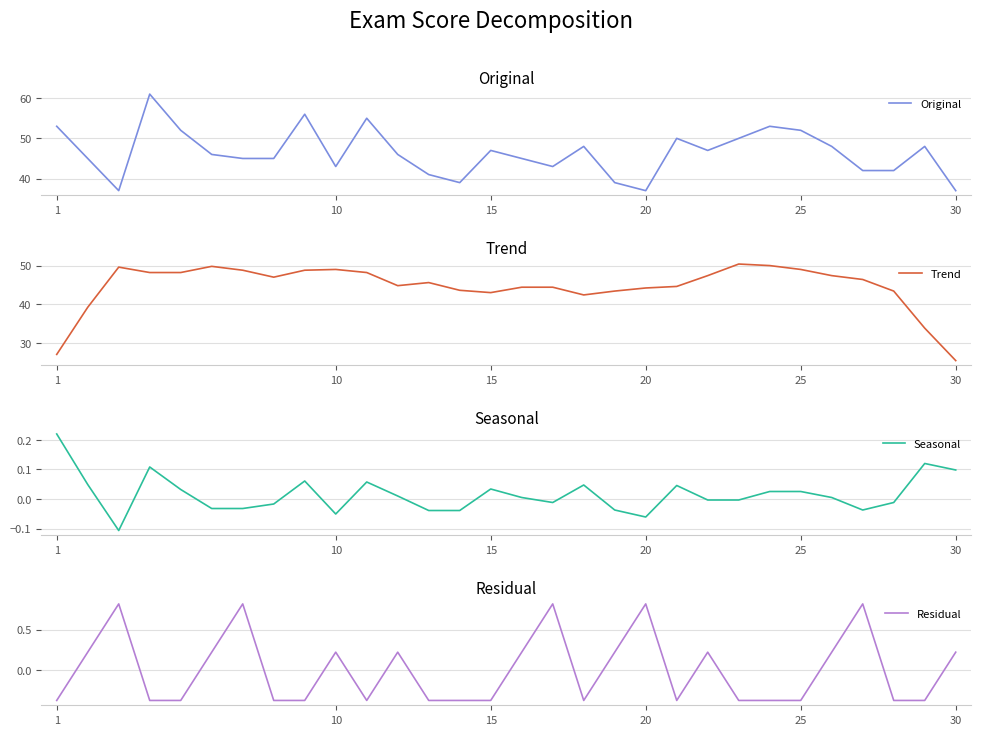

Which category has the lowest value across all series?

1